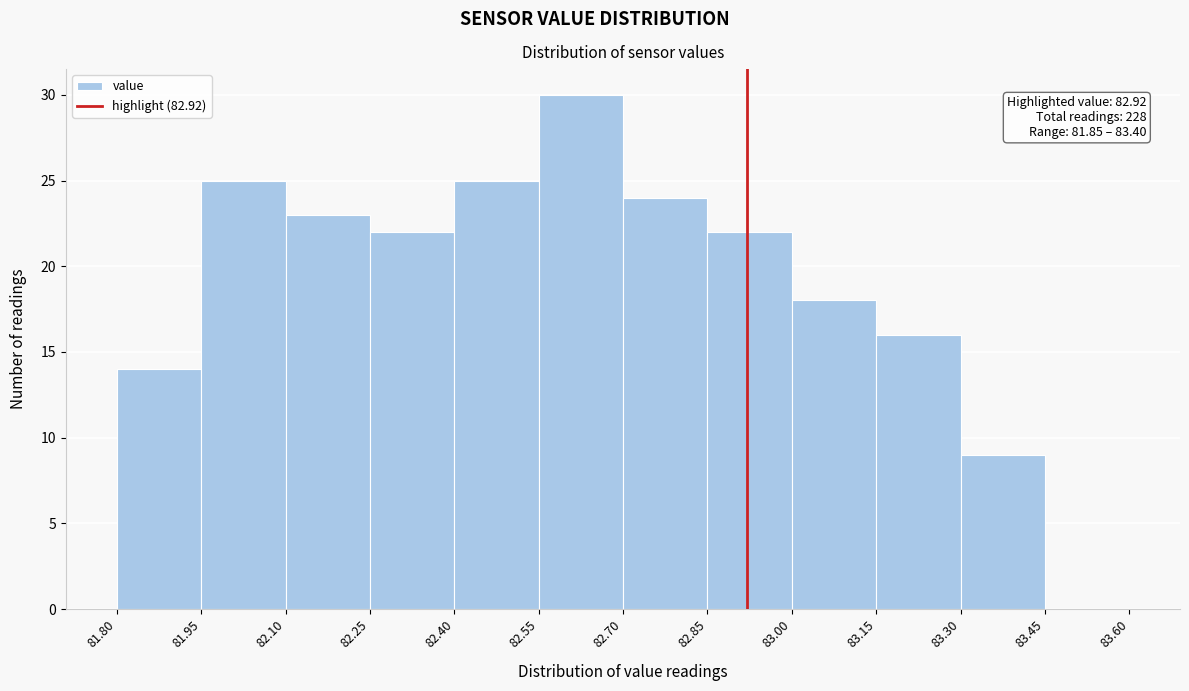

Over which range of the x-axis is the bar tallest?

82.55 to 82.70